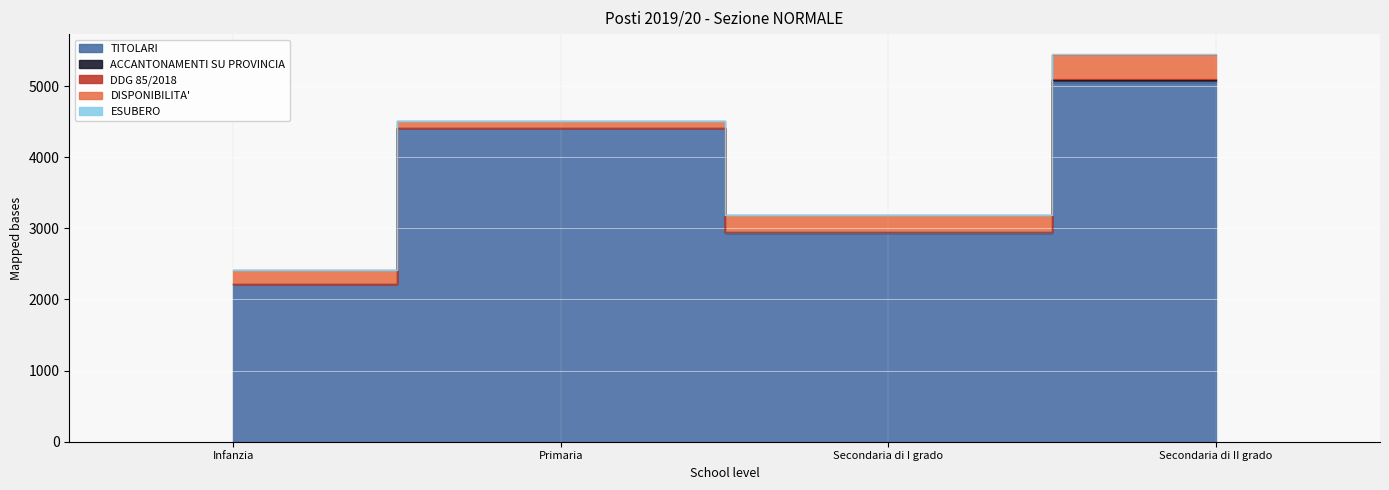

How many ACCANTONAMENTI SU PROVINCIA values are between 0 and 31?

4